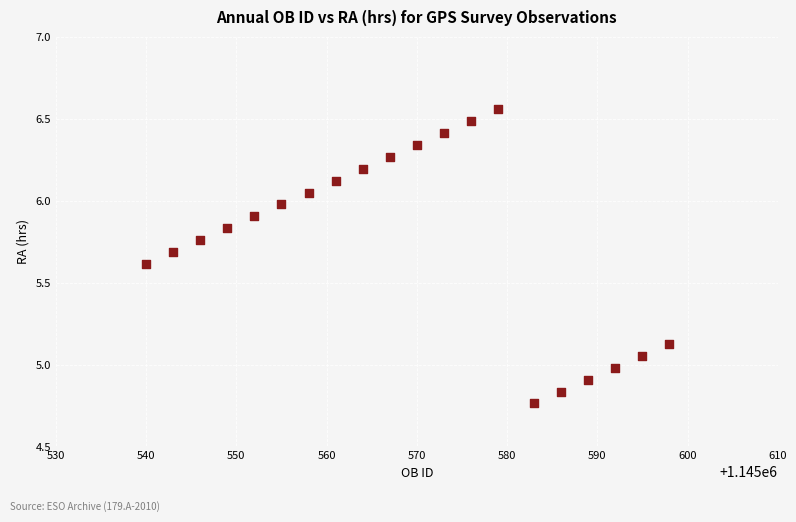

What is the range of Y values (max minus min)?

1.8